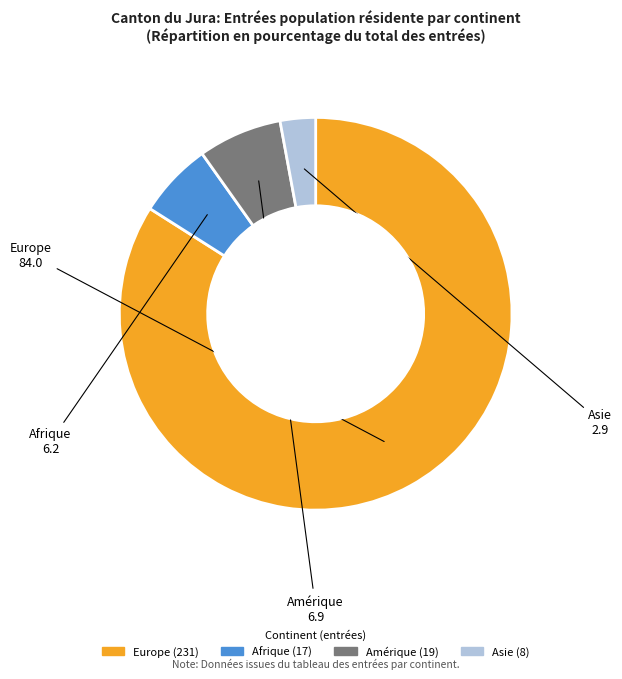

Does any single category account for the majority?

Yes